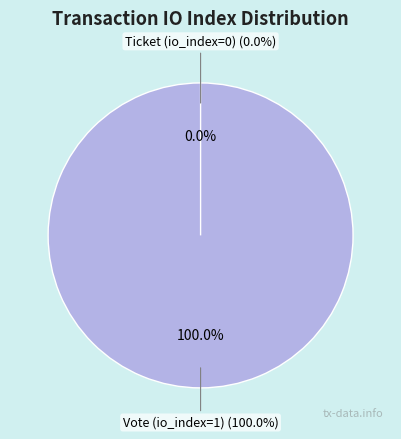

Which category has the biggest portion of the pie?

Vote (io_index=1)